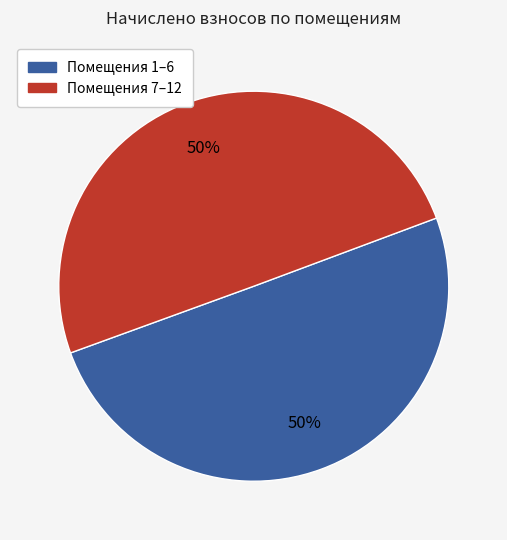

To the nearest percent, what is the average slice percentage?

50%